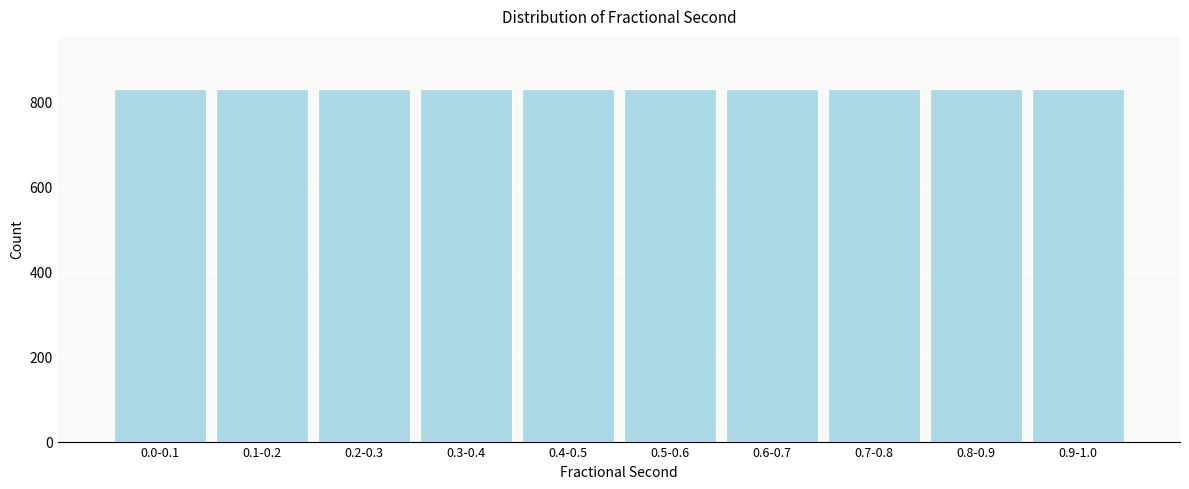

What is the ratio of the value at 0.6-0.7 to the value at 0.7-0.8?

1.0